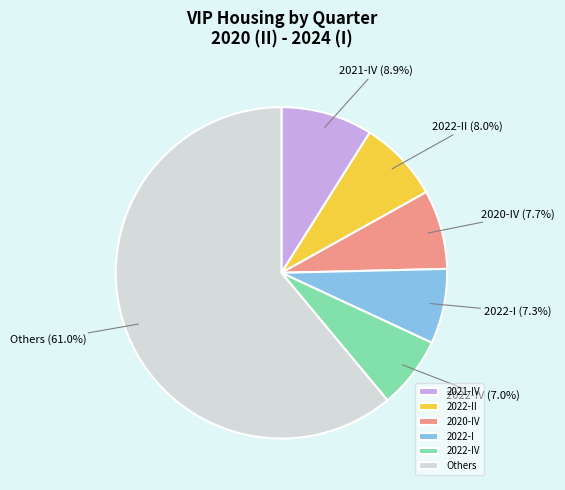

Is there any slice that represents more than half of the pie?

Yes